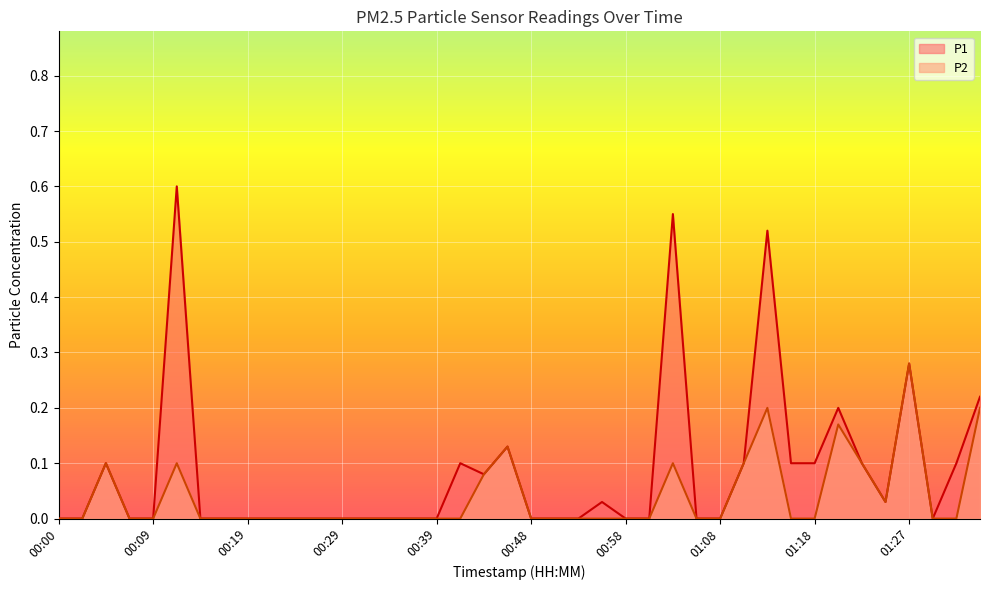

What position from the right is 01:22?

6